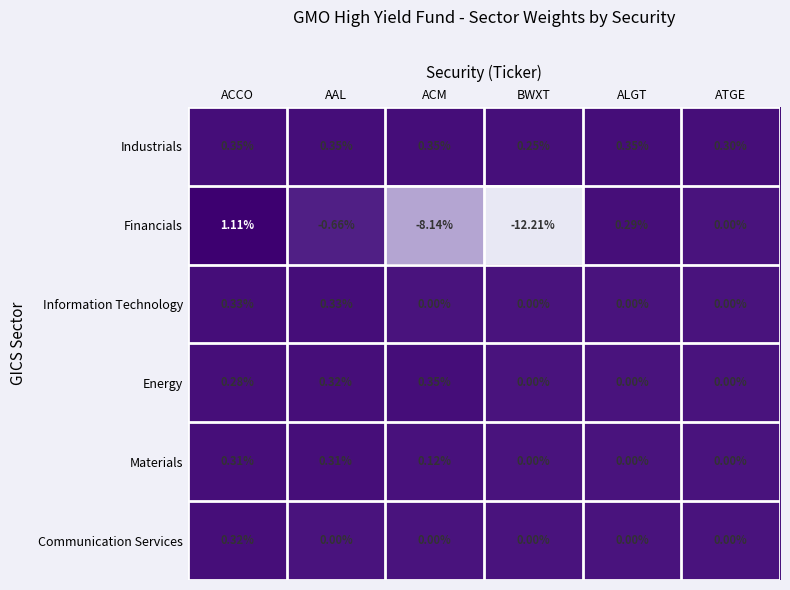

How many data points does each series have?

6